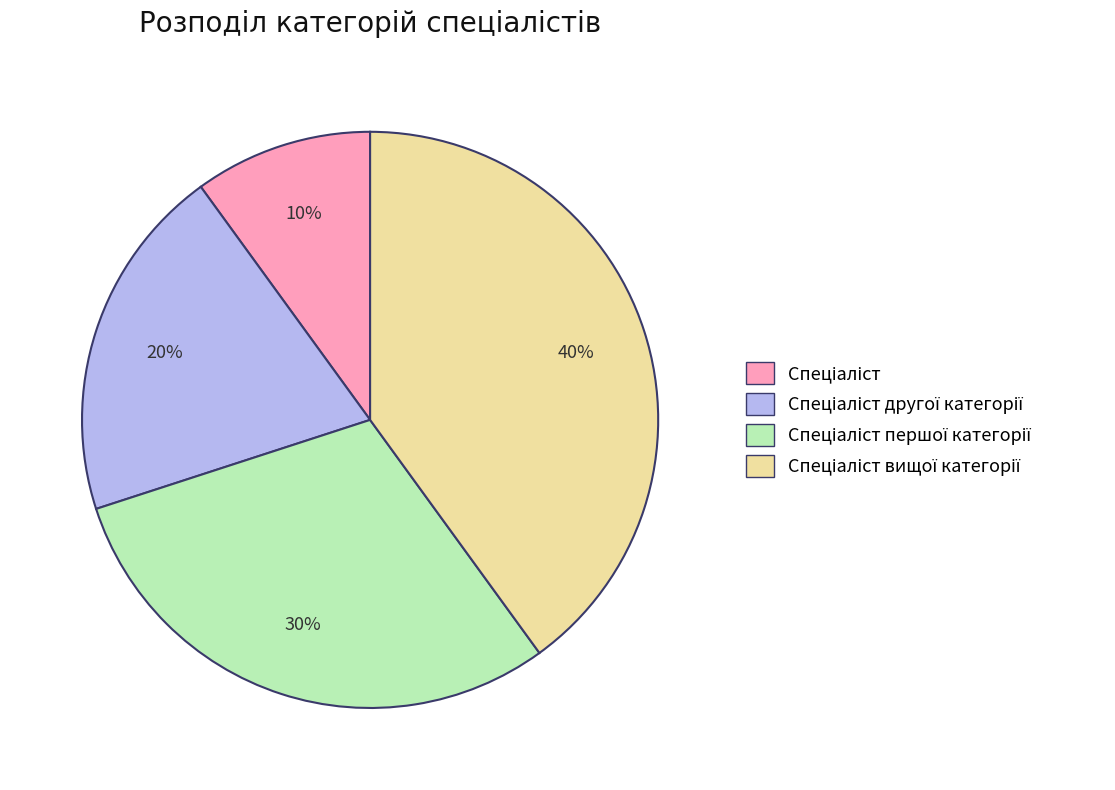

Count the number of slices in the pie.

4